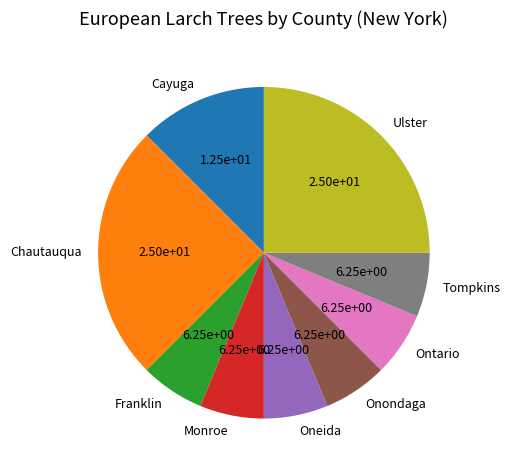

Is there a majority slice in this chart?

No